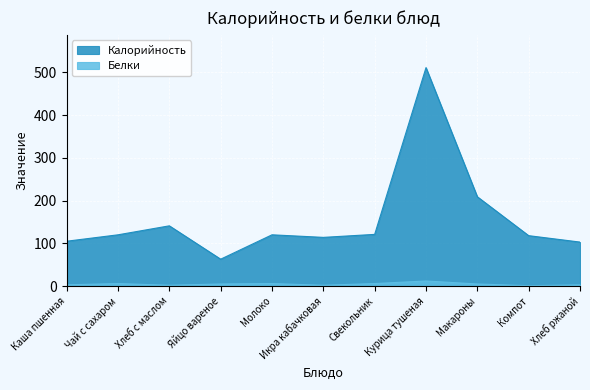

Which series has the largest range (max minus min)?

Калорийность